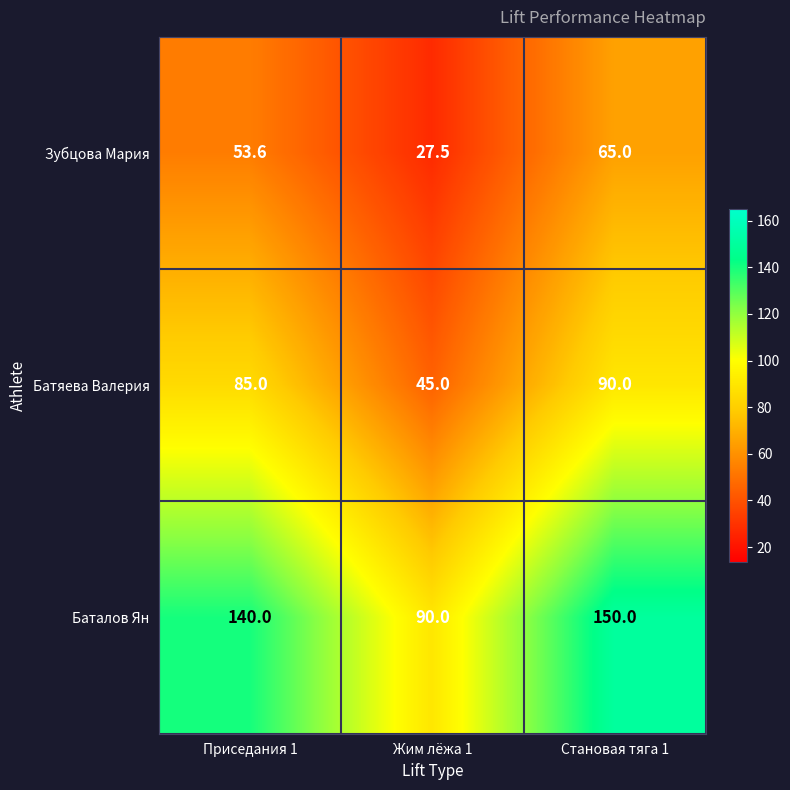

Rank the series by their average value, from highest to lowest.

Баталов Ян, Батяева Валерия, Зубцова Мария